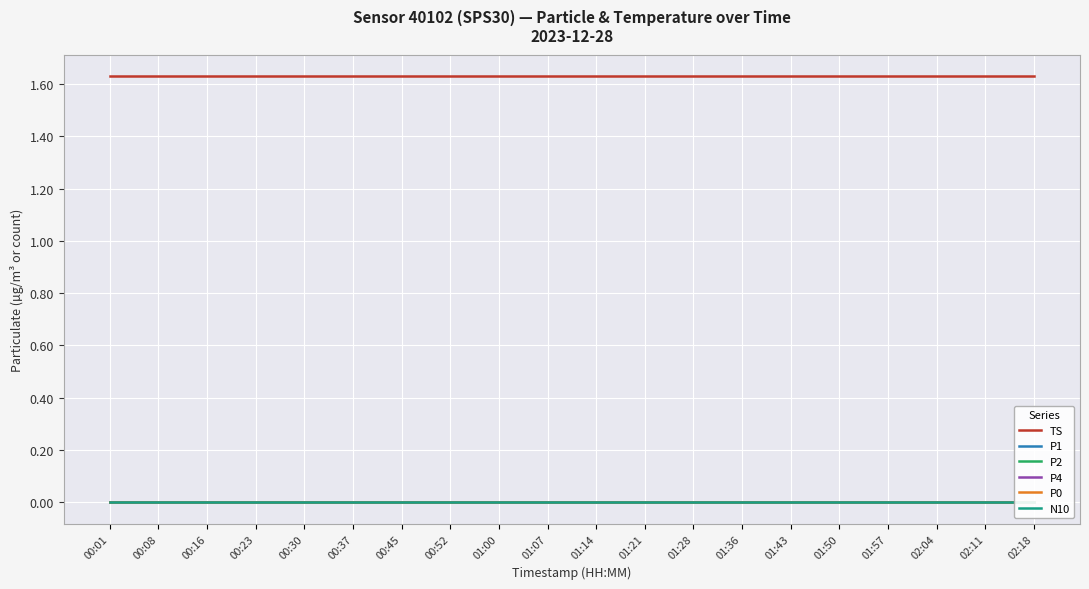

Where is P1 nearest to the value 0?

00:01